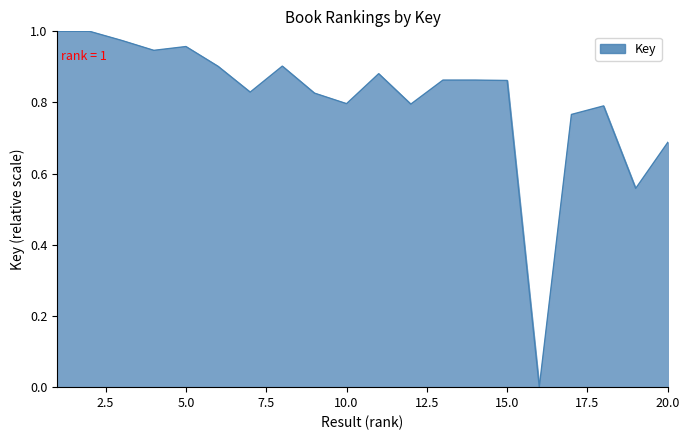

Reading left to right, what are all the values shown in this chart?

1.0	1.0	1.0	0.9	1.0	0.9	0.8	0.9	0.8	0.8	0.9	0.8	0.9	0.9	0.9	0.0	0.8	0.8	0.6	0.7